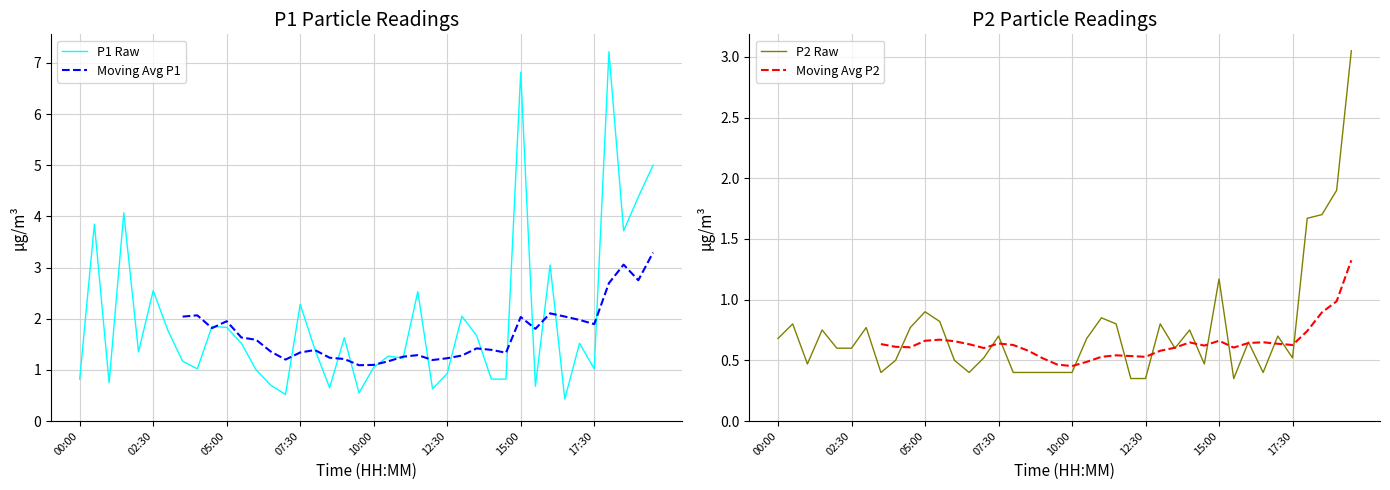

Which series has the largest range (max minus min)?

P1 Raw